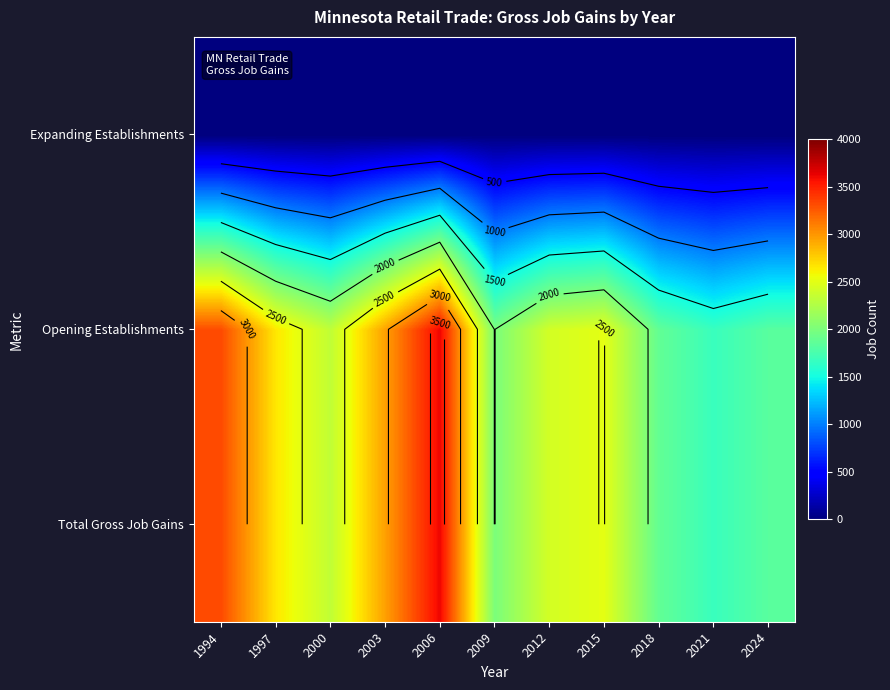

What is the lowest value of the Total Gross Job Gains series?

1679